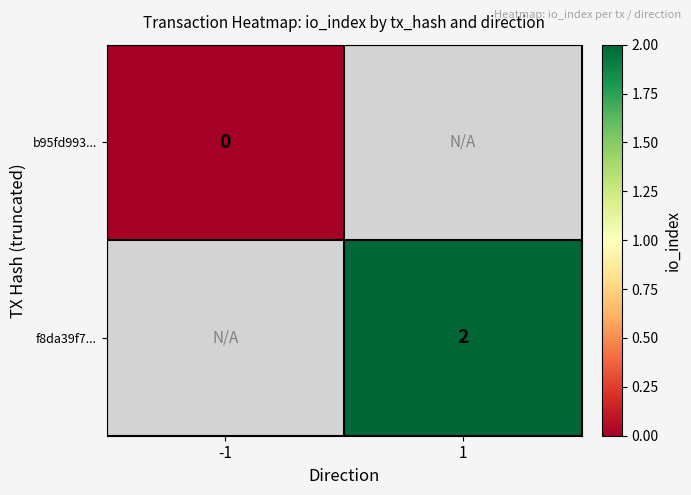

At which category does the chart reach its minimum across all series?

-1